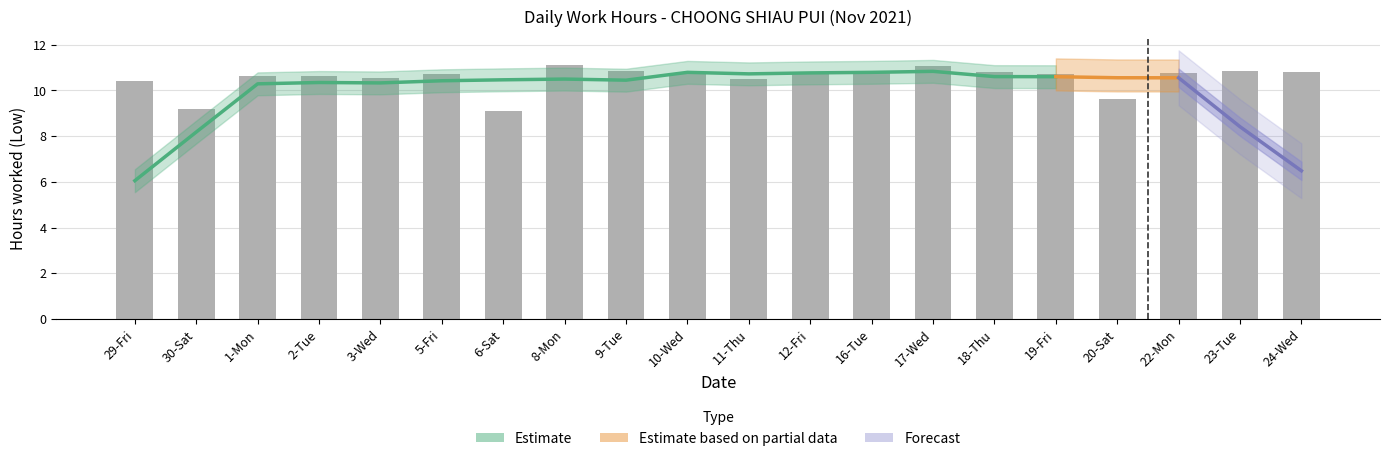

True or false: the data shows 10.6 at 2-Tue.

True